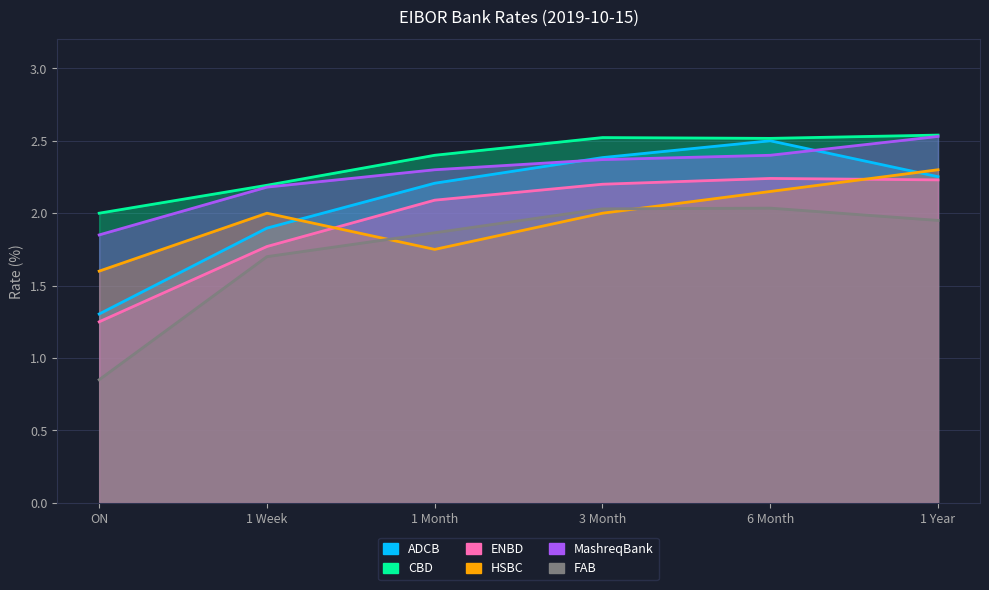

True or false: FAB and ENBD intersect in this chart.

False